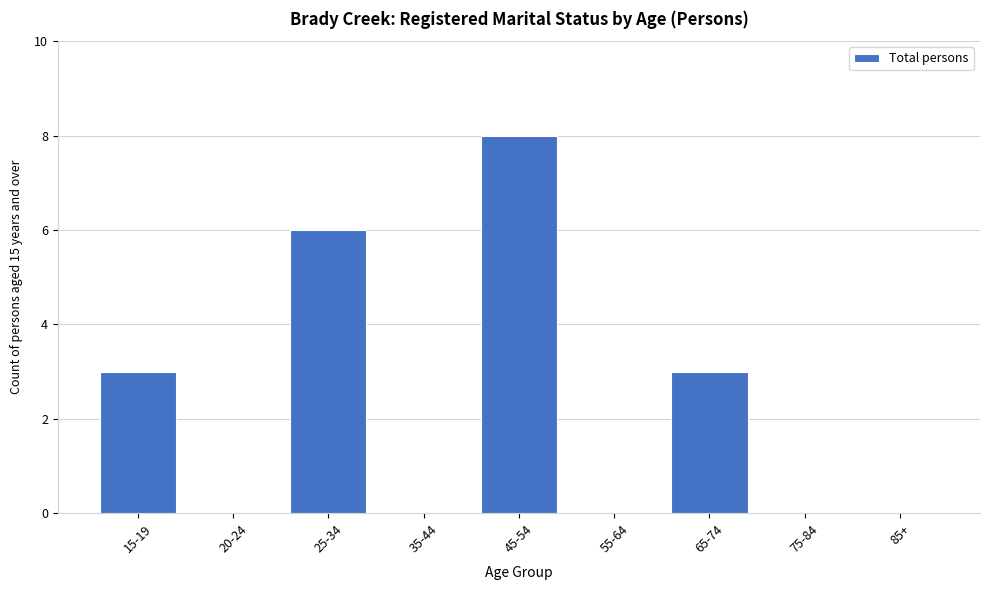

Reading left to right, what are all the values shown in this chart?

15-19=3	20-24=0	25-34=6	35-44=0	45-54=8	55-64=0	65-74=3	75-84=0	85+=0